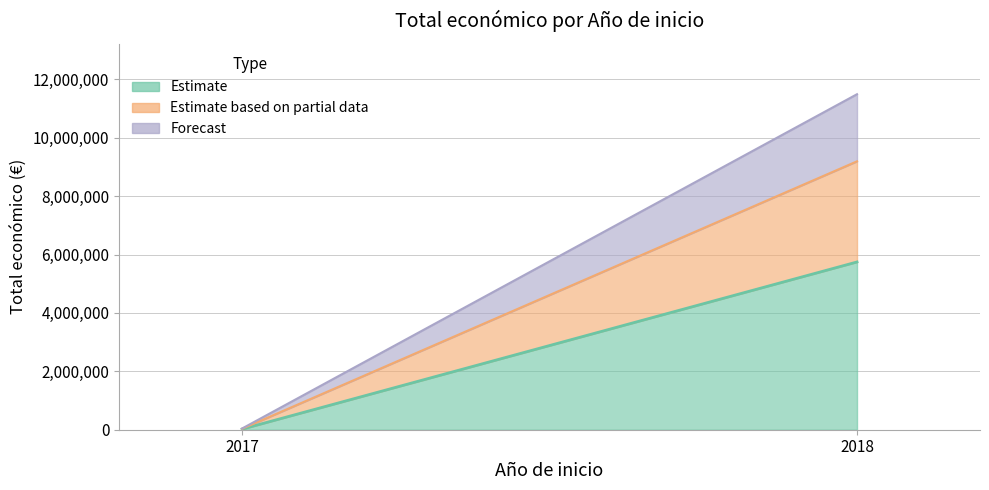

At which label is the value closest to 4004113?

2018